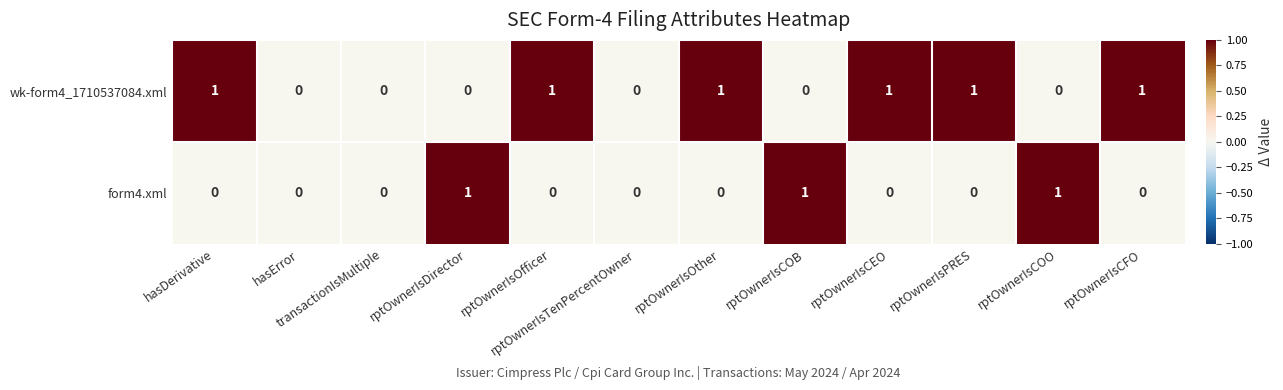

How many categories are shown in the chart?

12